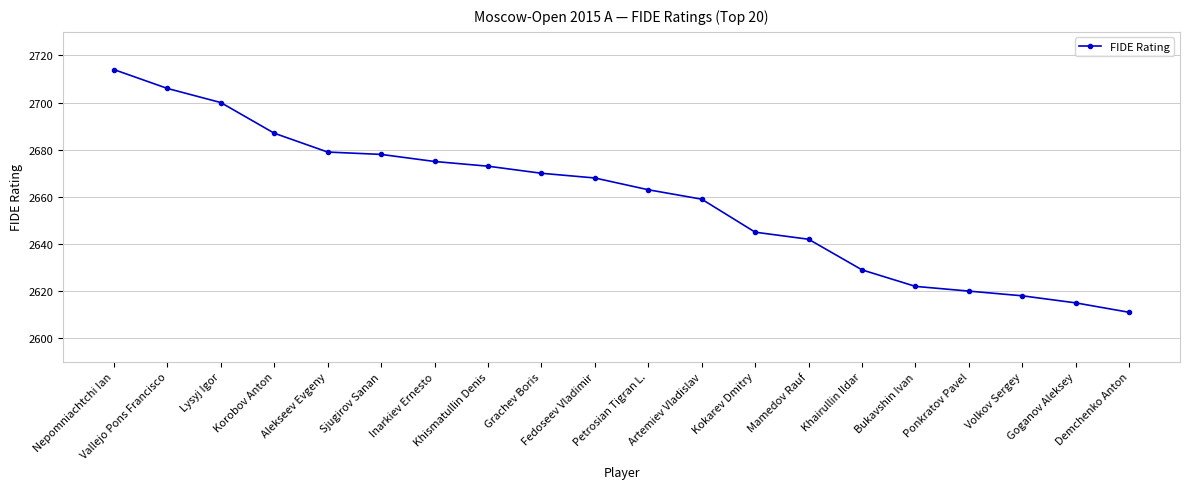

How many distinct data groups are displayed?

1